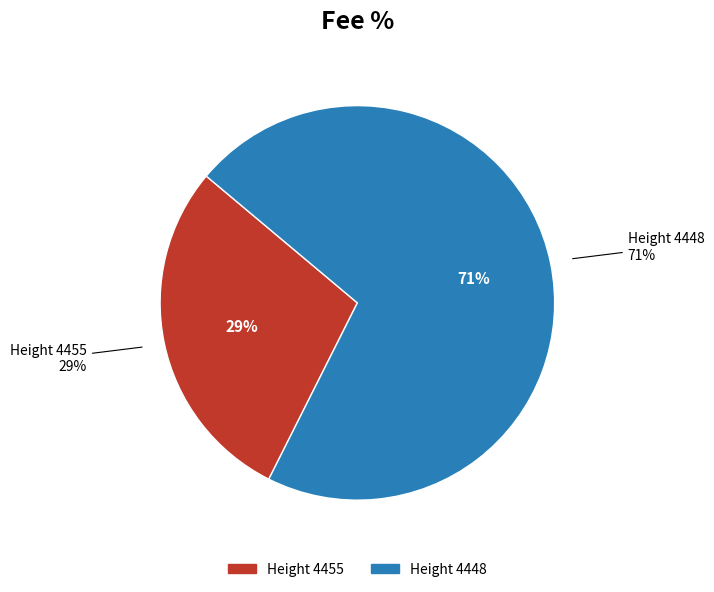

Is there a majority slice in this chart?

Yes